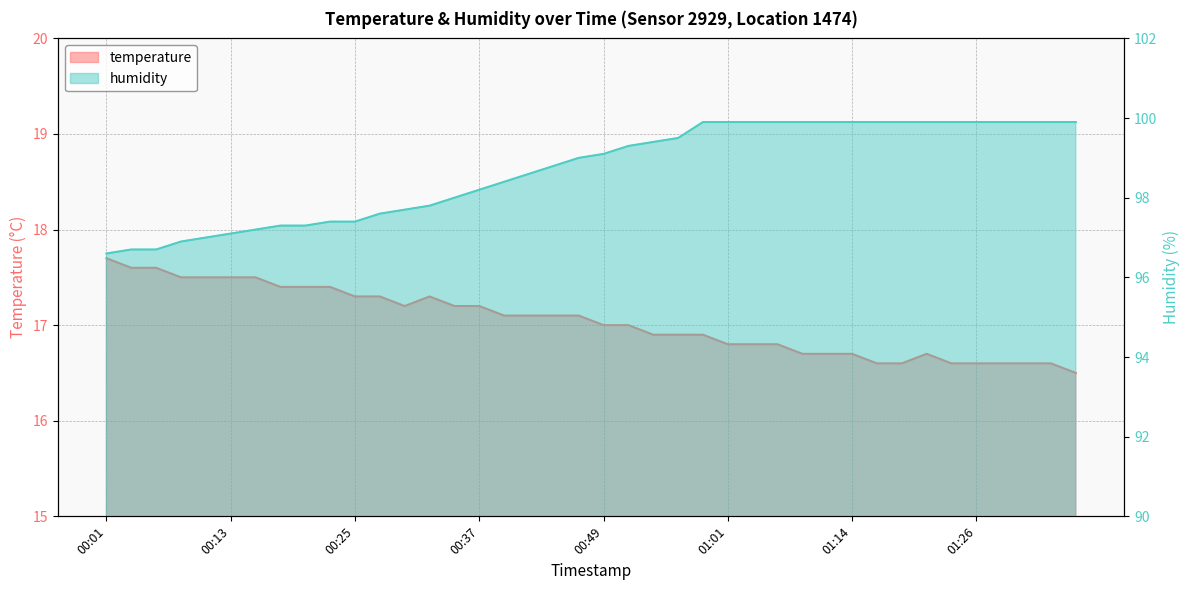

How many values in the temperature series are below 17?

18